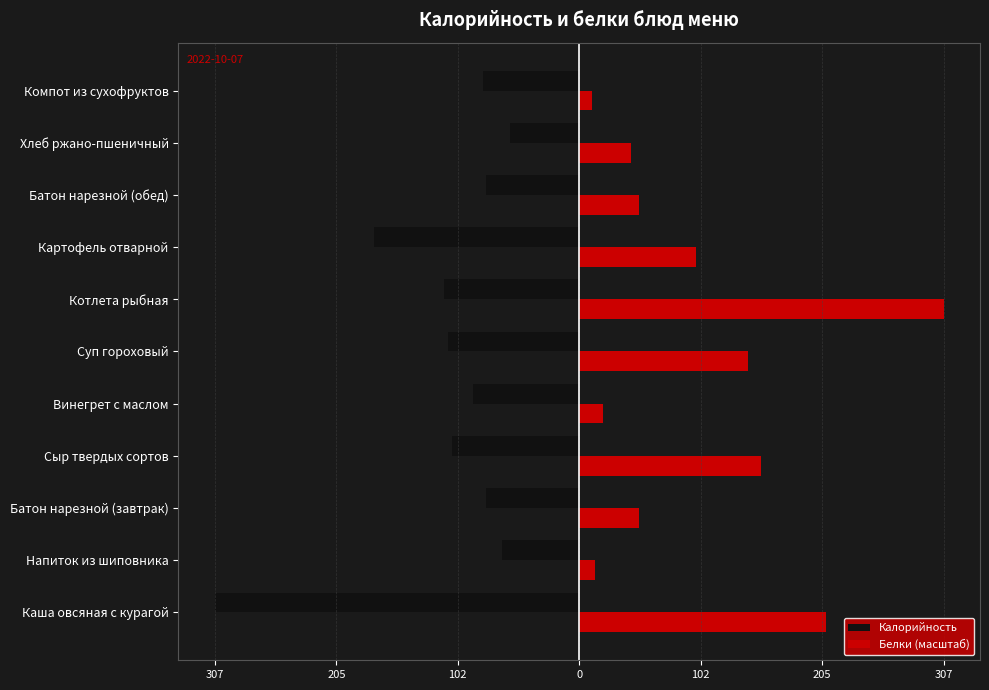

What are all the series names shown in the legend?

Калорийность, Белки (масштаб)